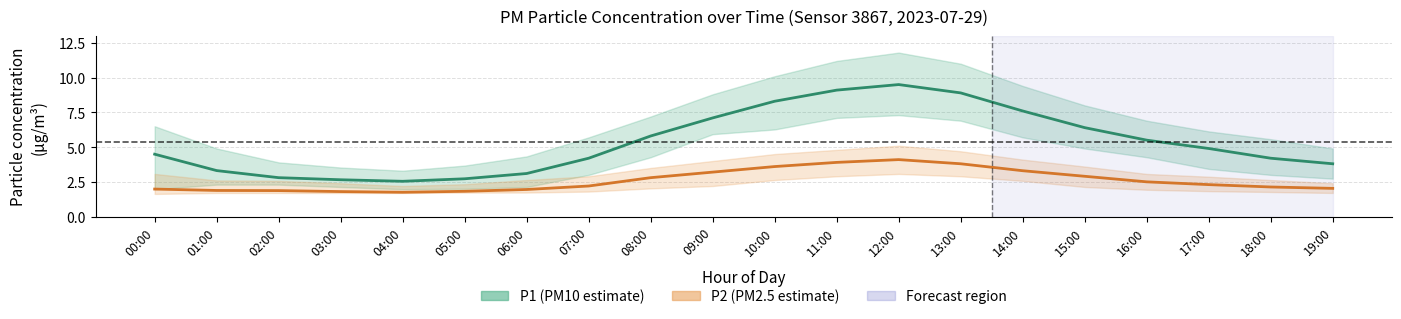

Reading right to left, list all the values displayed in this chart.

P1 (PM10 estimate): 3.8	4.2	4.9	5.5	6.4	7.6	8.9	9.5	9.1	8.3	7.1	5.8	4.2	3.1	2.7	2.5	2.6	2.8	3.3	4.5
P2 (PM2.5 estimate): 2.0	2.1	2.3	2.5	2.9	3.3	3.8	4.1	3.9	3.6	3.2	2.8	2.2	1.9	1.8	1.8	1.8	1.9	1.9	2.0